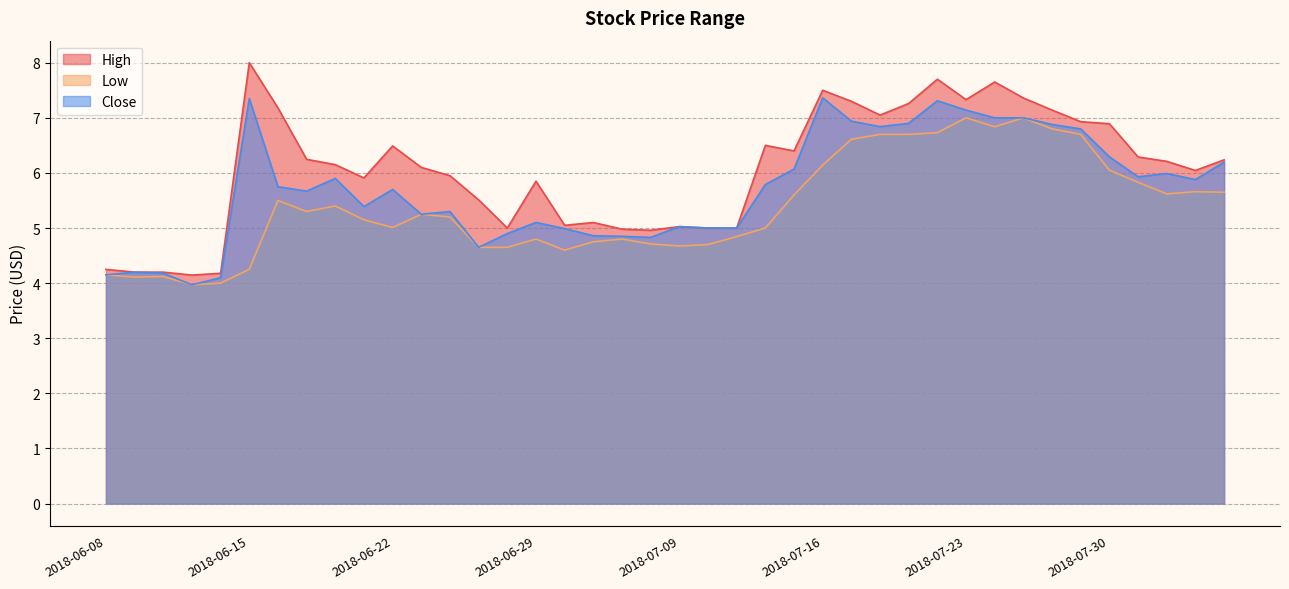

True or false: Low and Close cross at least once.

False